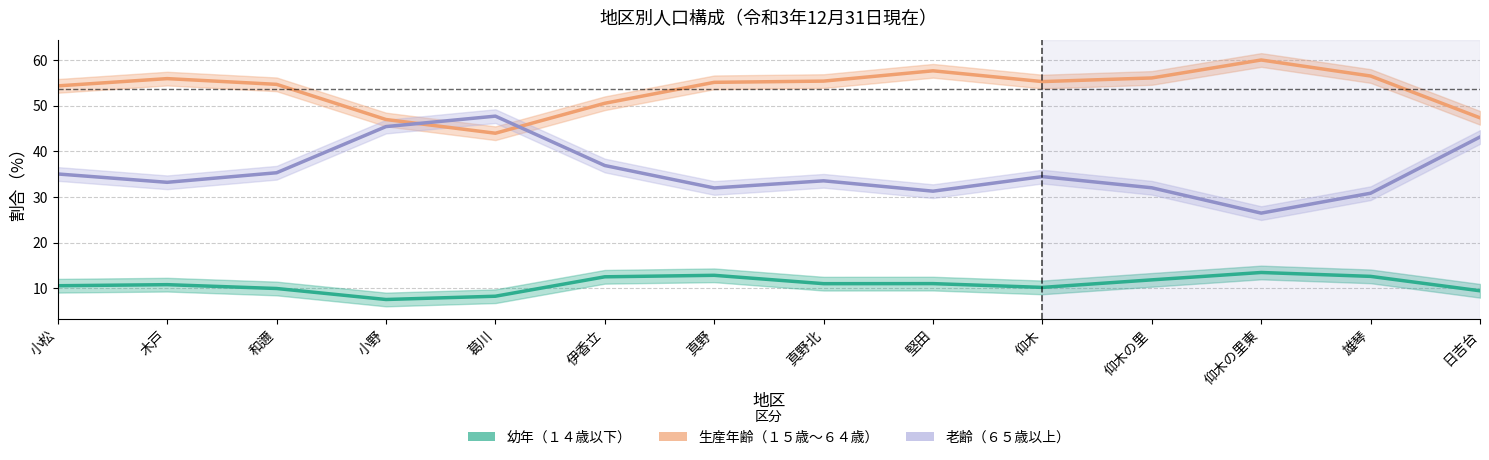

Which series has the largest range (max minus min)?

老齢（６５歳以上）